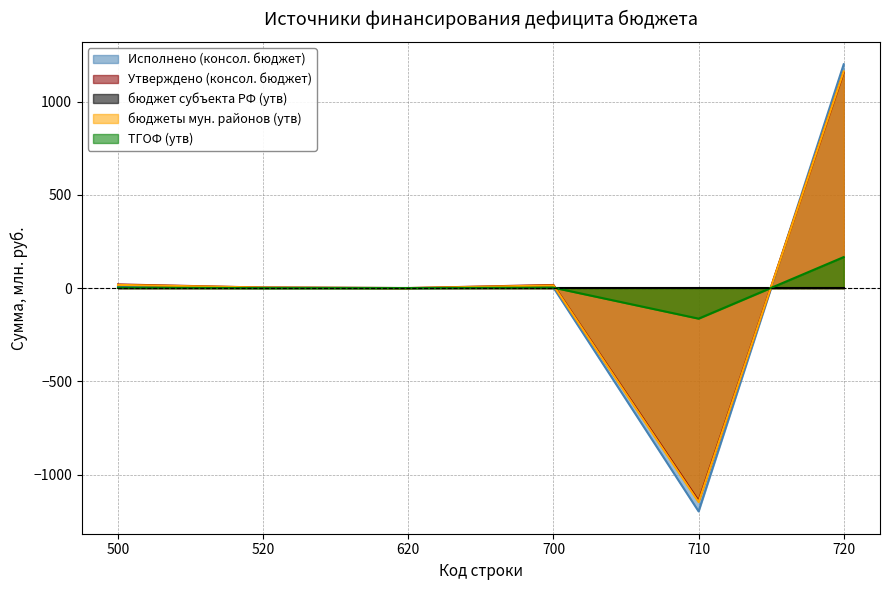

Which series changed the most between 620 and 710?

Исполнено (консол. бюджет)